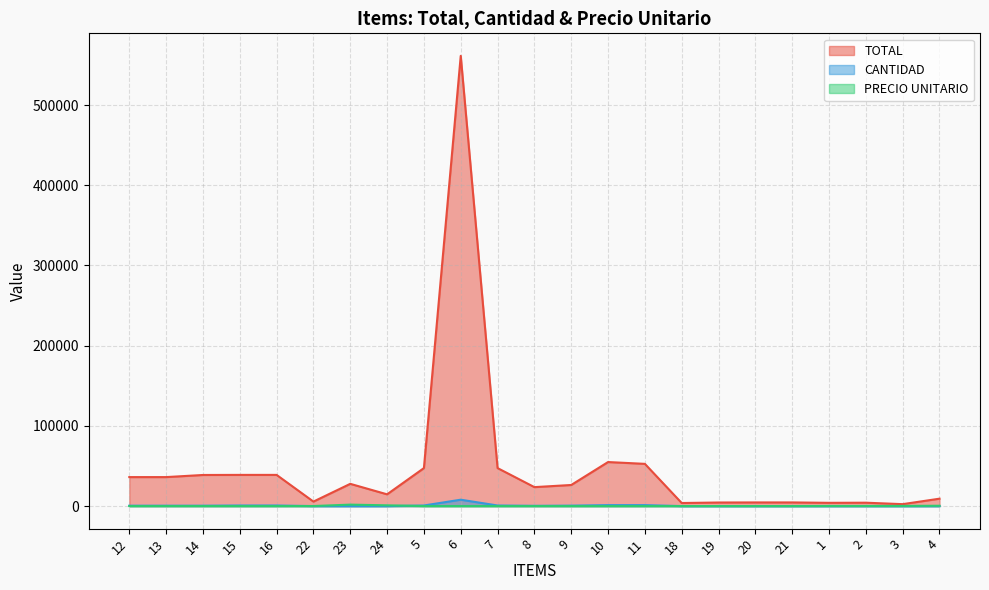

Which category has the lowest value across all series?

3